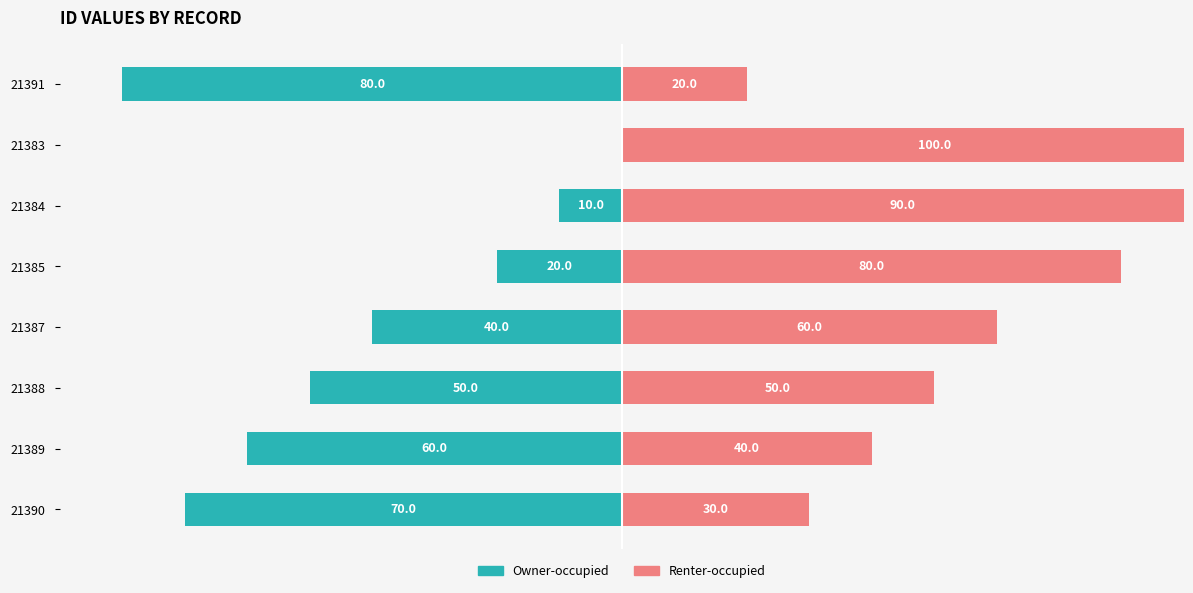

The Owner-occupied series shows -7 at 21384. True or false?

False